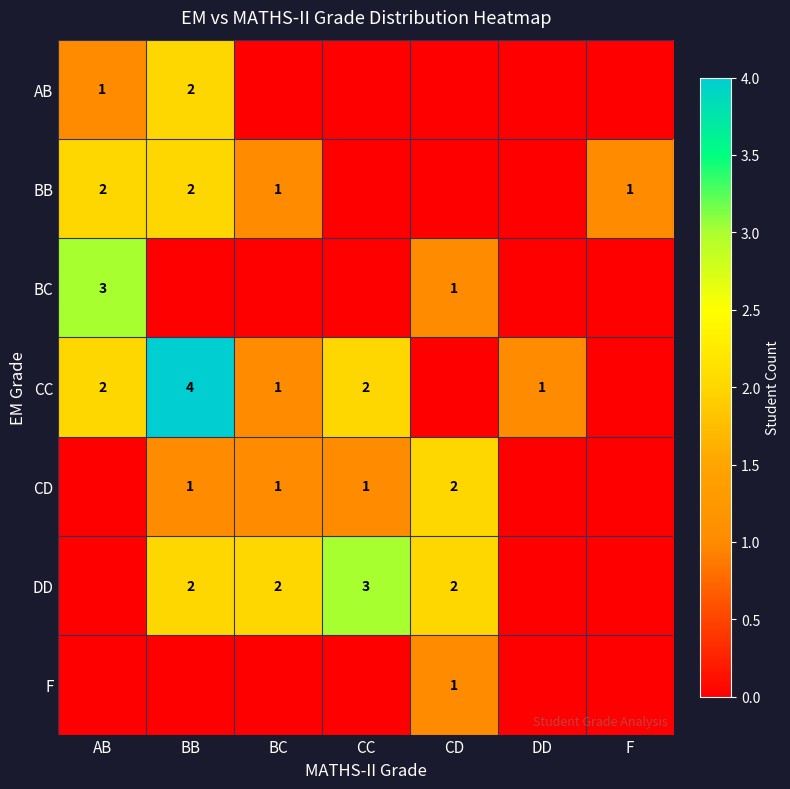

Which has a higher value, DD or F?

DD